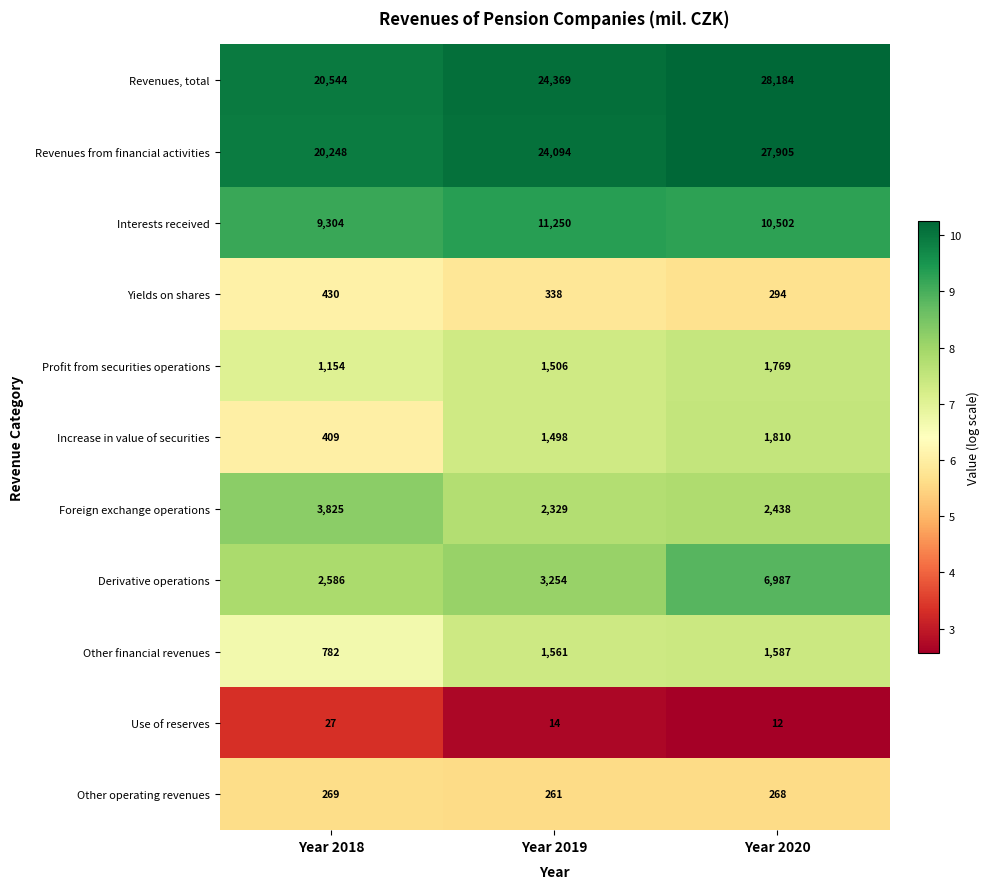

List the series in order of their peak value, highest first.

Revenues, total, Revenues from financial activities, Interests received, Derivative operations, Foreign exchange operations, Increase in value of securities, Profit from securities operations, Other financial revenues, Yields on shares, Other operating revenues, Use of reserves